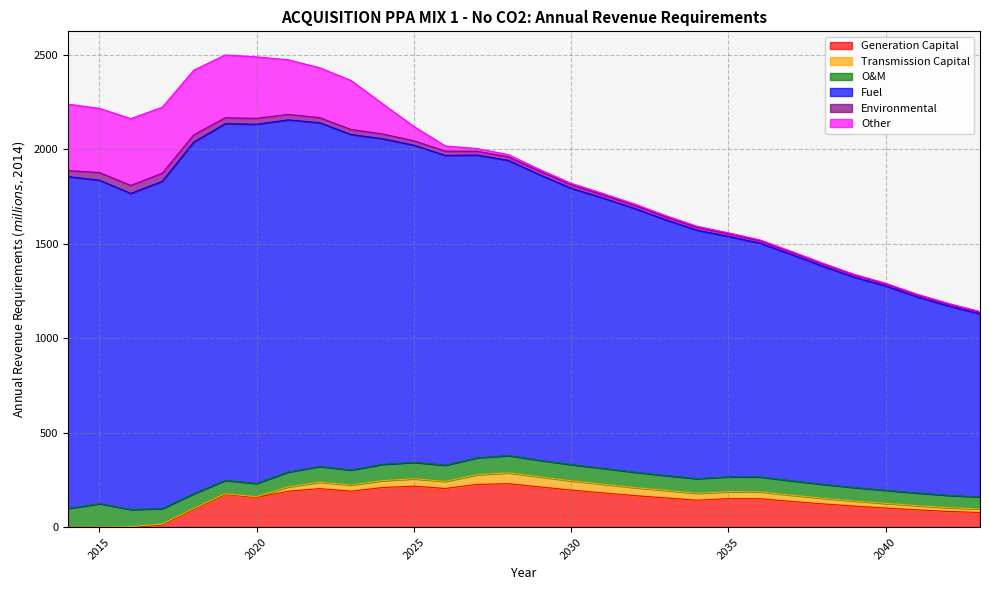

Where is Transmission Capital nearest to the value 28?

2039